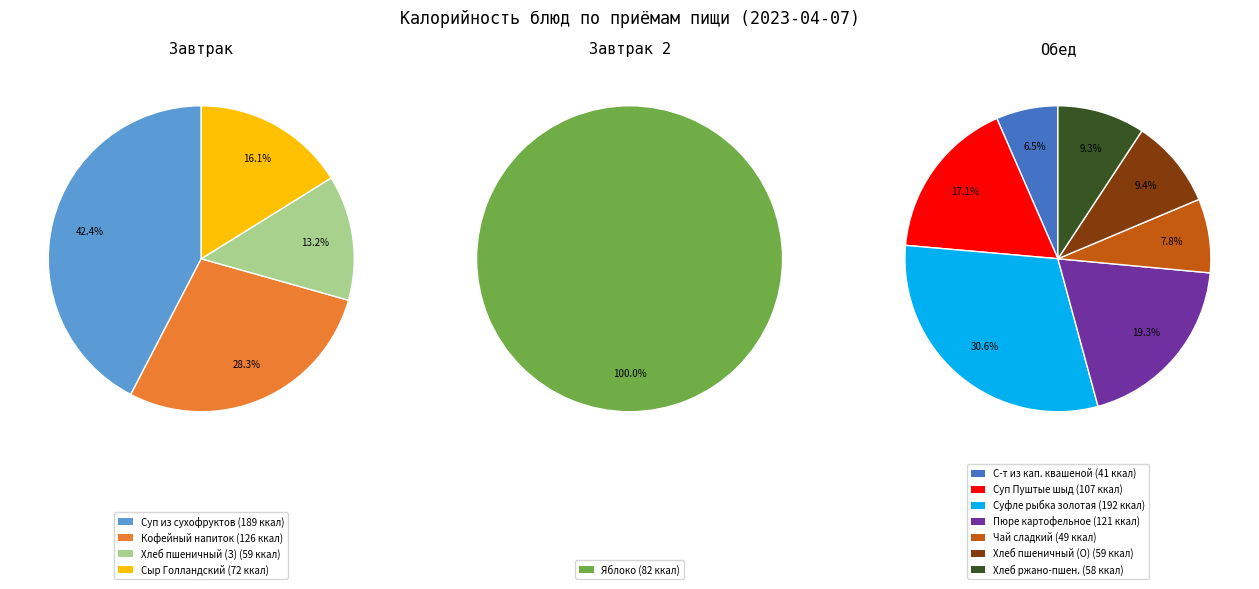

How many segments does this pie chart have?

12